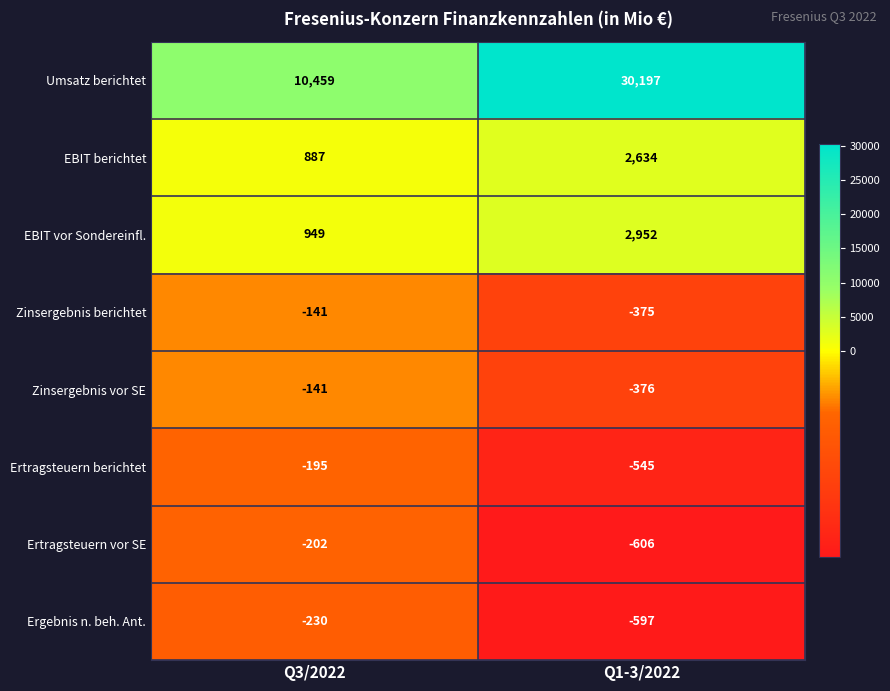

The value of Ertragsteuern berichtet at Q1-3/2022 is -744. True or false?

False